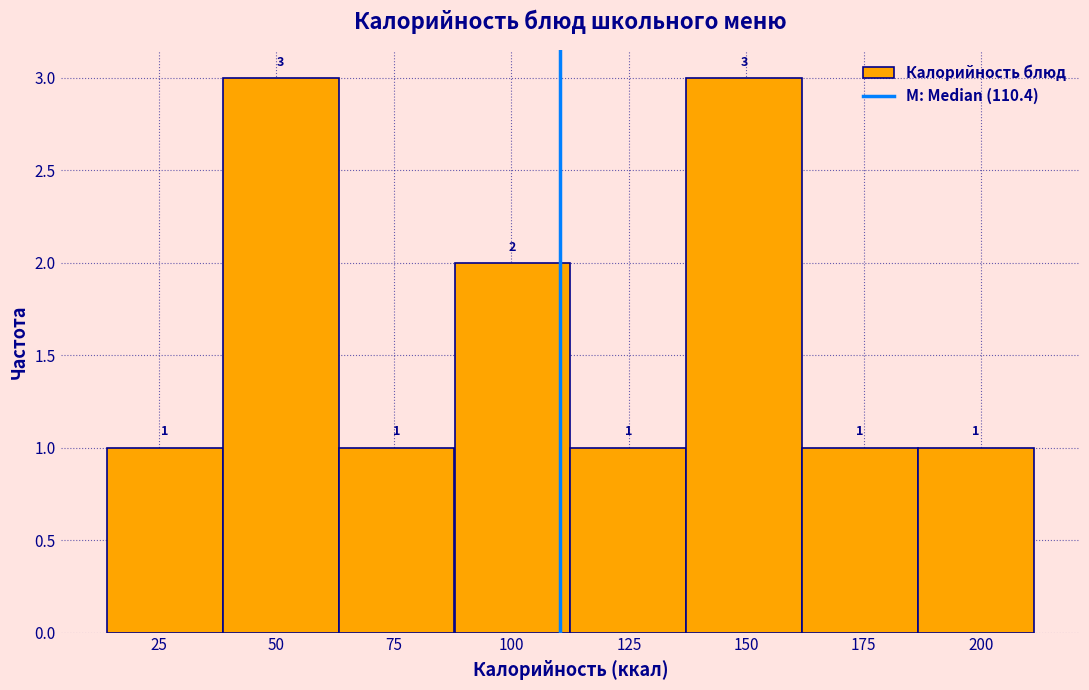

Reading left to right, list every bar in this chart as the range it spans on the x-axis followed by its height. The bar edges are not printed on the chart, so give them approximately, as read against the axis.

15 to 40: 1
40 to 65: 3
65 to 90: 1
90 to 115: 2
115 to 135: 1
135 to 160: 3
160 to 185: 1
185 to 210: 1